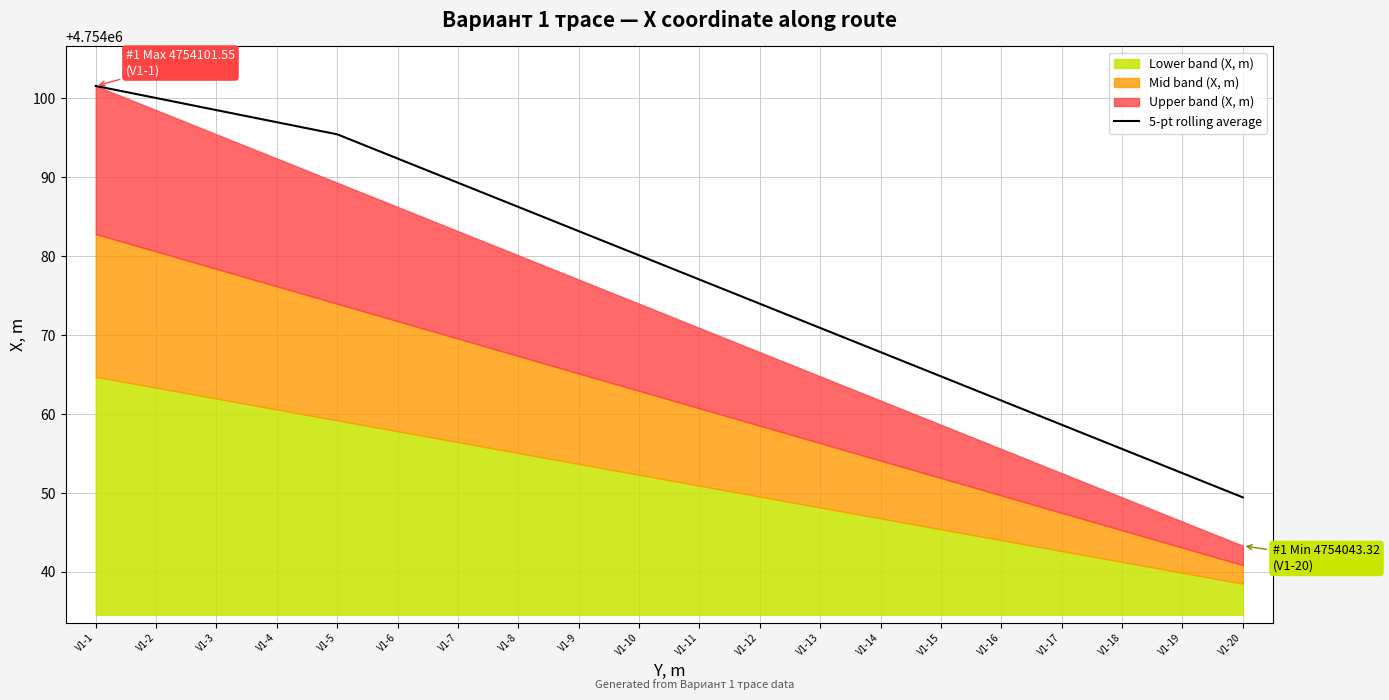

Reading left to right, extract all data points from this chart.

V1-1=4754101.5	V1-2=4754100.0	V1-3=4754098.5	V1-4=4754097.0	V1-5=4754095.4	V1-6=4754092.4	V1-7=4754089.3	V1-8=4754086.2	V1-9=4754083.2	V1-10=4754080.1	V1-11=4754077.0	V1-12=4754074.0	V1-13=4754070.9	V1-14=4754067.8	V1-15=4754064.8	V1-16=4754061.7	V1-17=4754058.6	V1-18=4754055.6	V1-19=4754052.5	V1-20=4754049.4